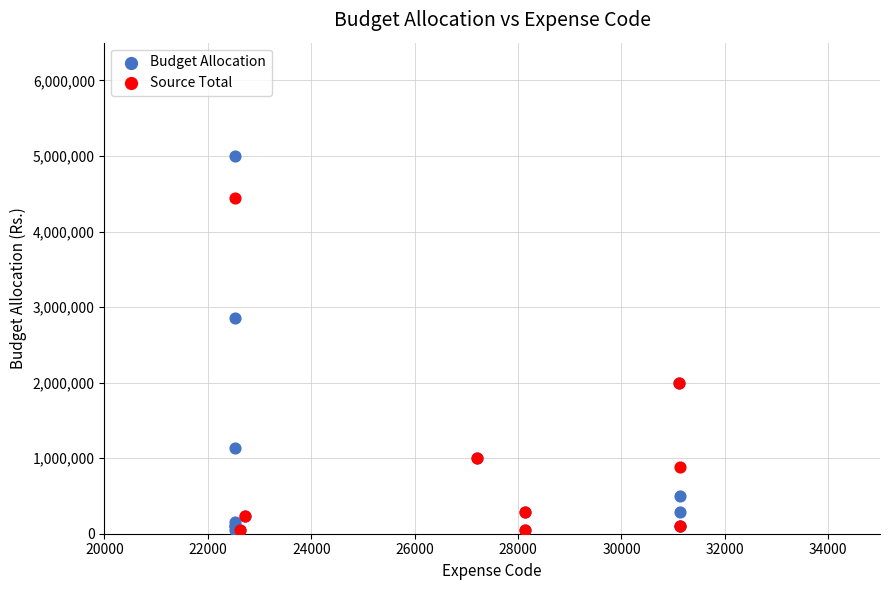

Which series has the largest Y range (max minus min)?

Budget Allocation